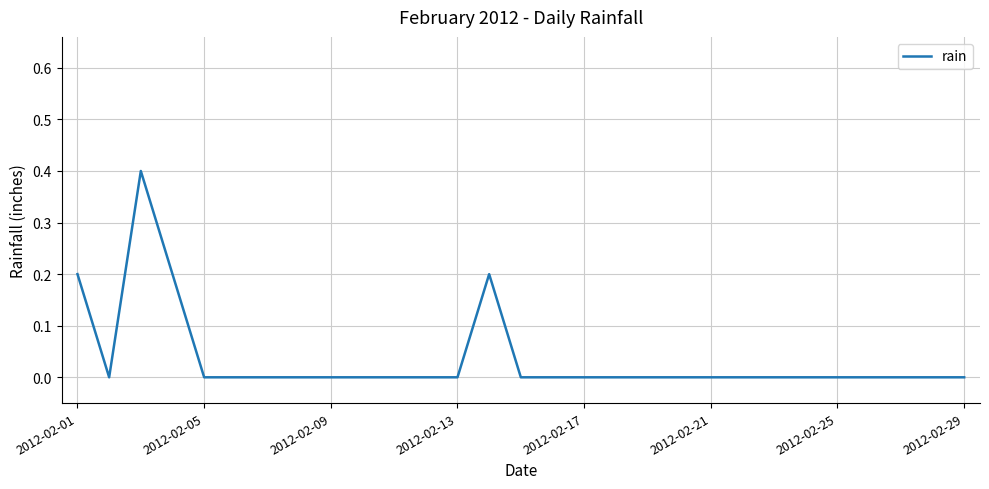

Does the chart have visible grid lines?

Yes